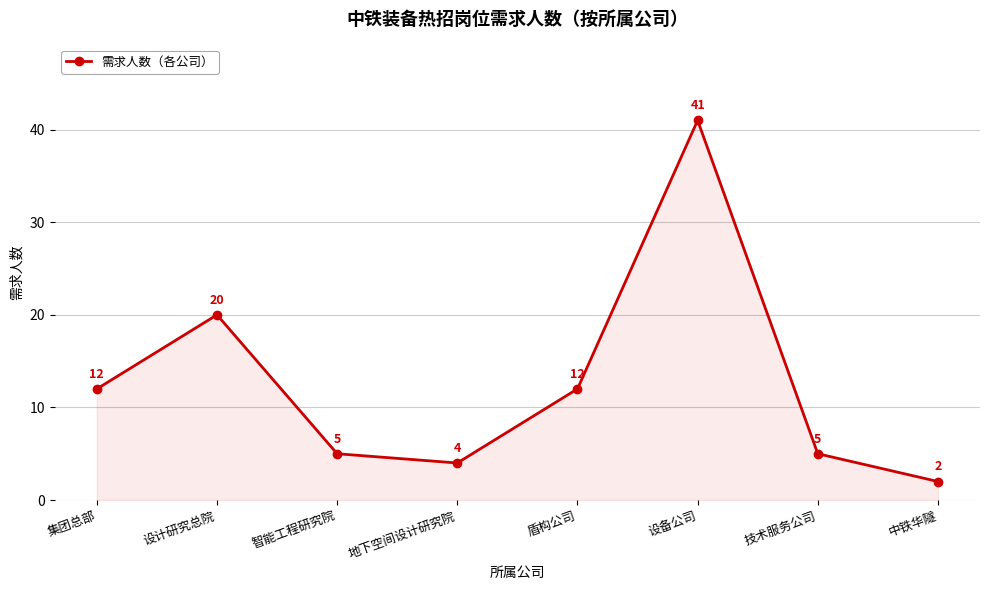

How many points are lower than both their immediate neighbors (excluding endpoints)?

1